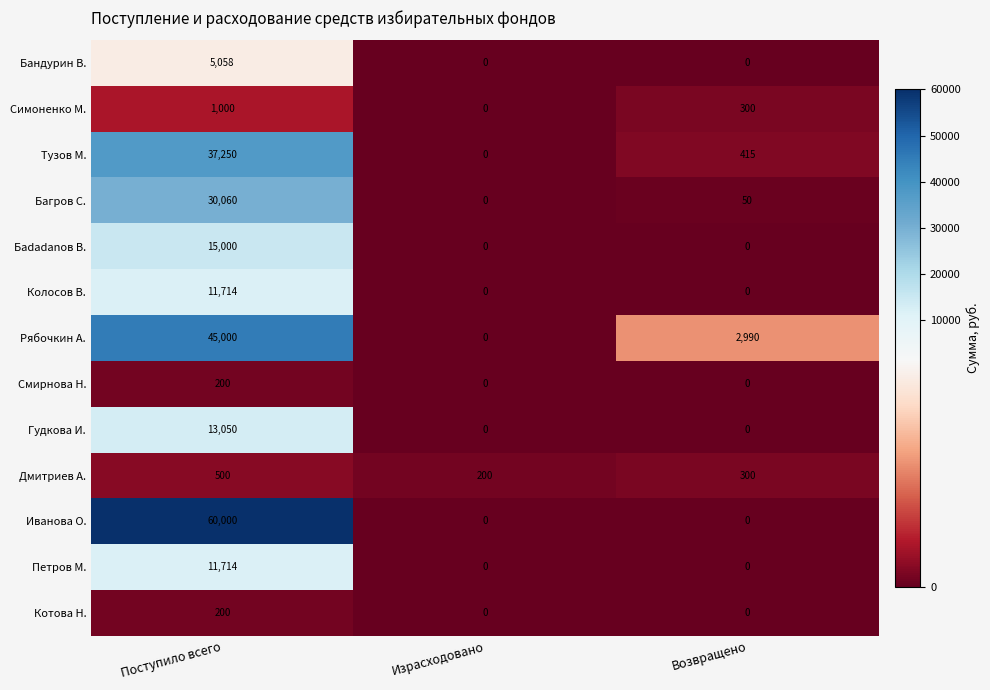

Which label corresponds to the largest value in the chart?

Поступило всего